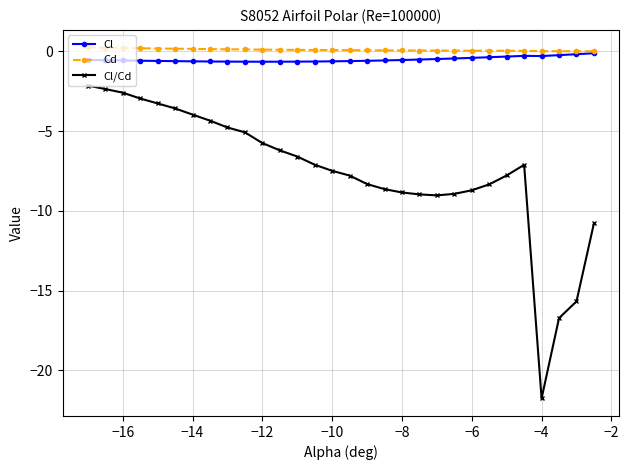

Which series has the widest spread of values?

Cl/Cd